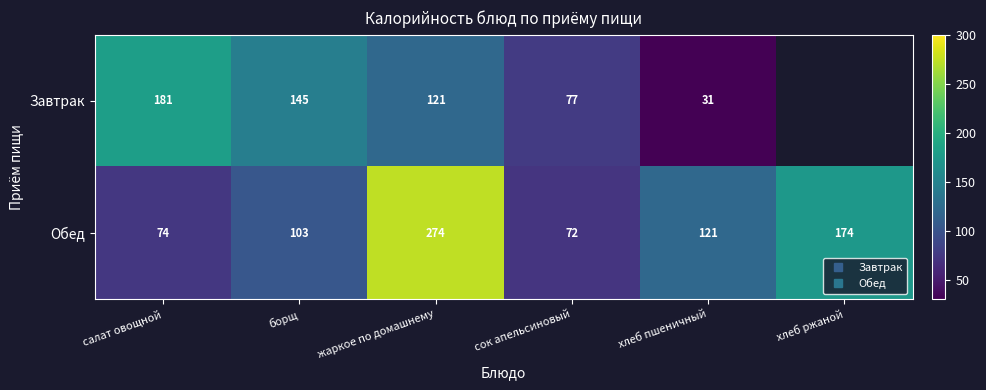

How many data points does each series have?

6